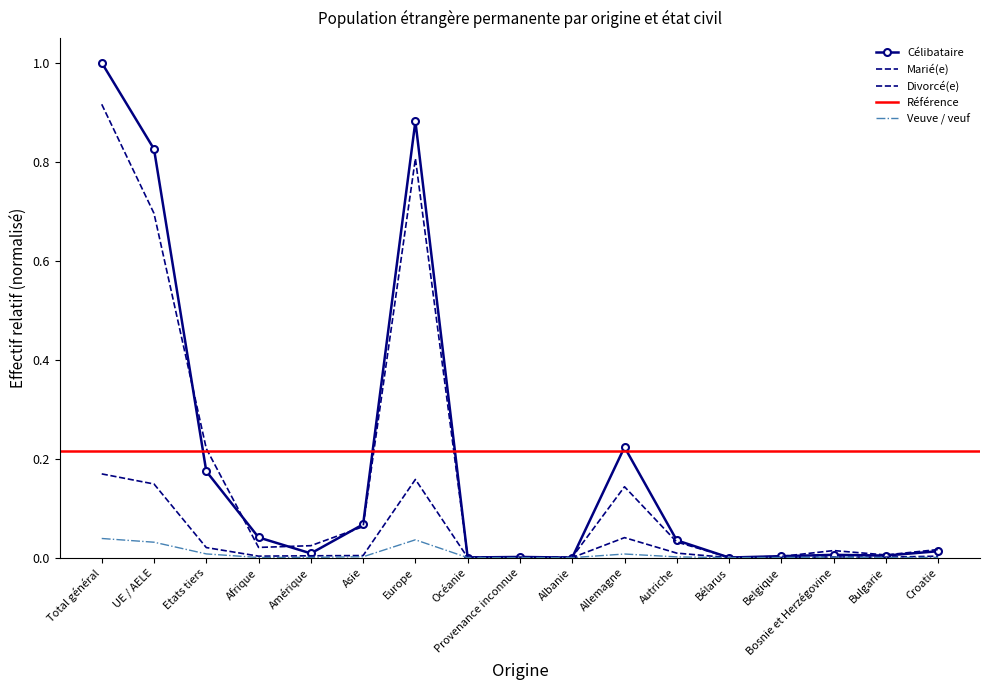

At how many categories does at least one series exceed 0?

17